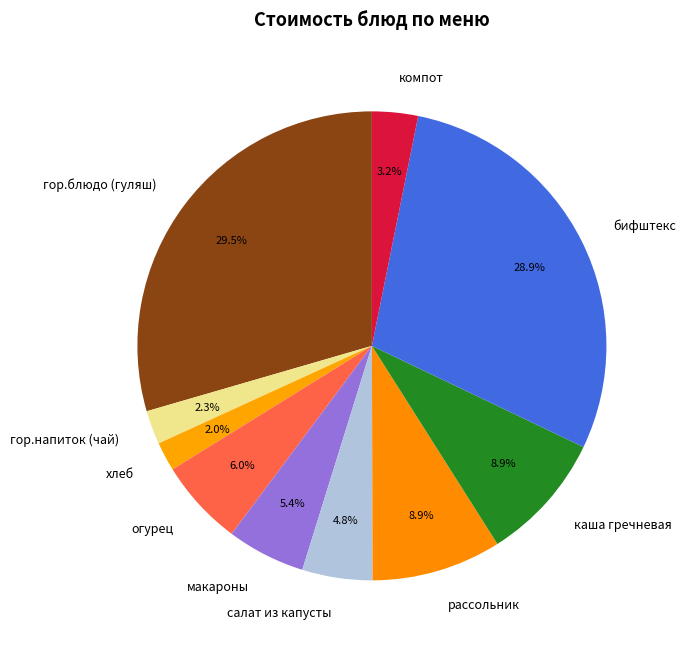

Which has a higher value, гор.блюдо (гуляш) or макароны?

гор.блюдо (гуляш)